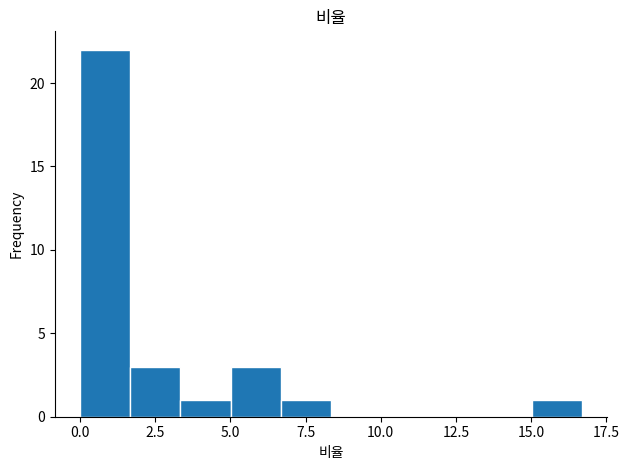

Read against the x-axis, roughly where is the centre of the tallest bar?

1.0